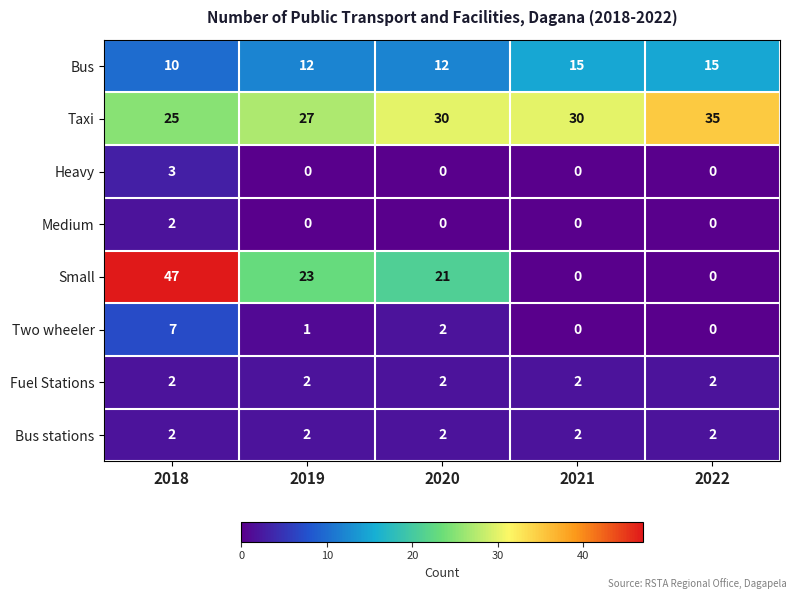

The value of Two wheeler at 2019 is 0. True or false?

False